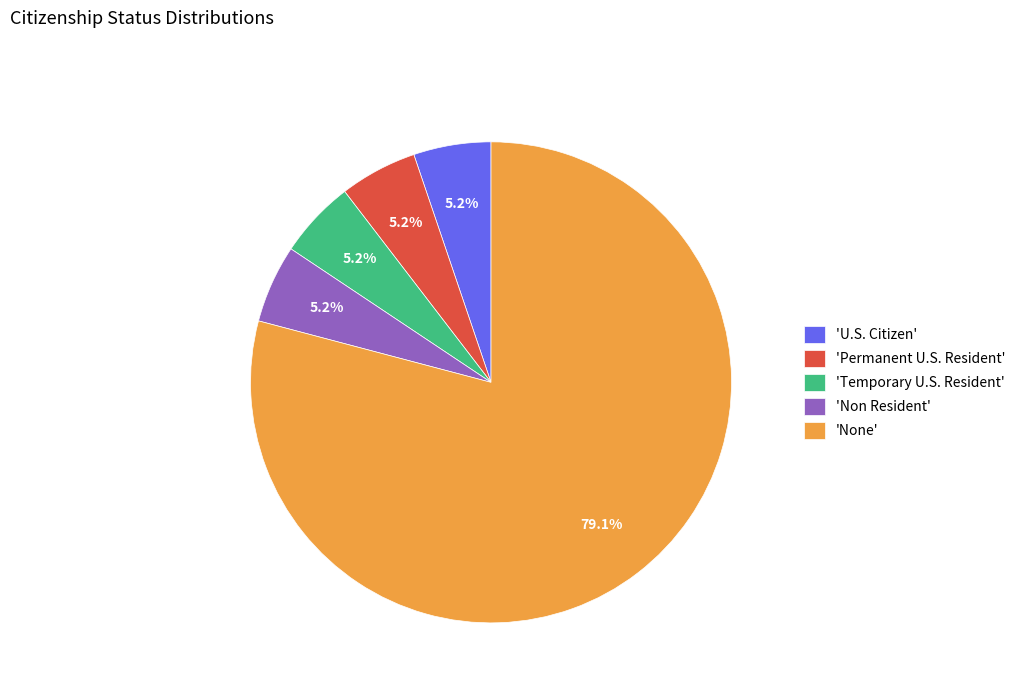

Approximately how many times larger is the value at 'None' compared to 'U.S. Citizen'?

15.2